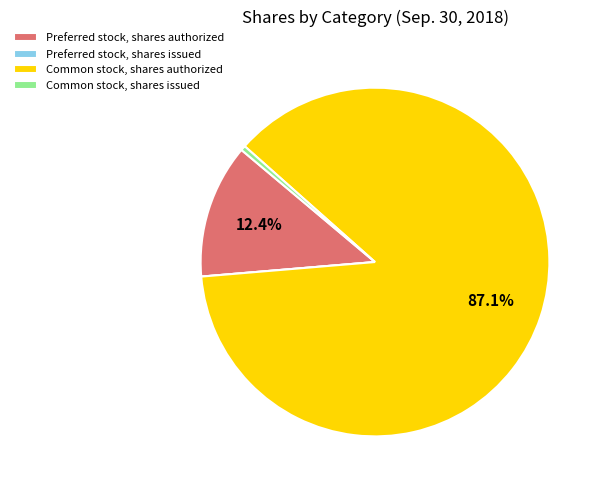

Does Common stock, shares authorized account for over 50% of the chart?

Yes